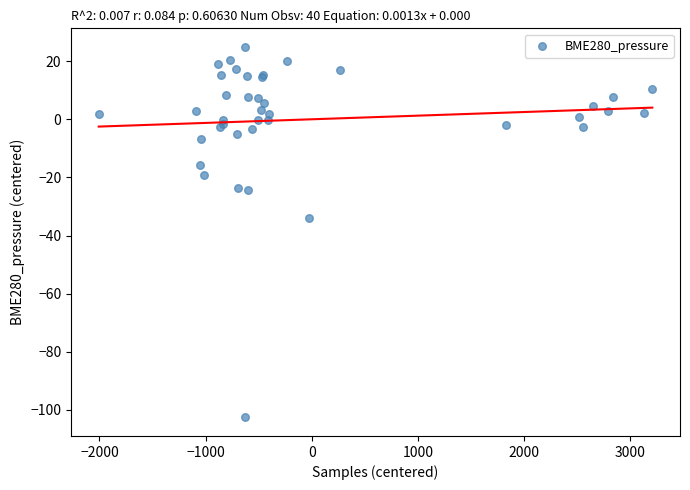

What Y value in the scatter plot is closest to -38?

-33.9